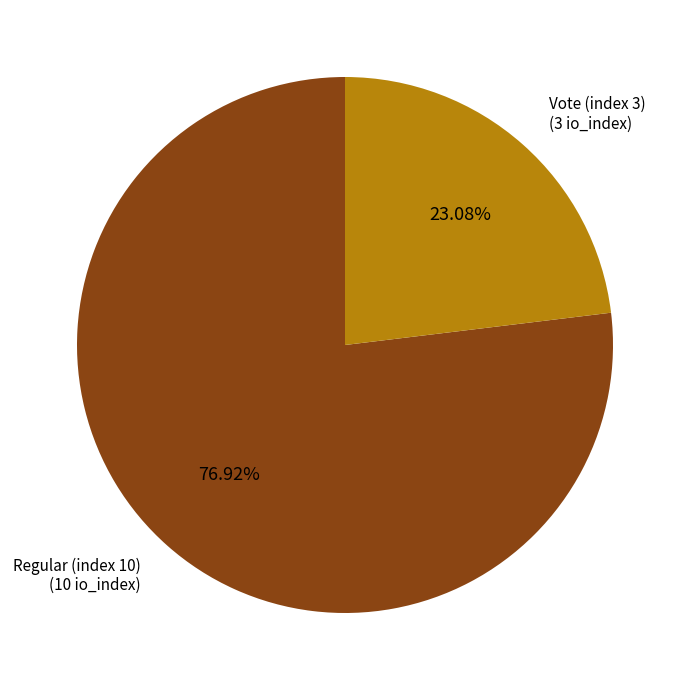

Is there any slice that represents more than half of the pie?

Yes